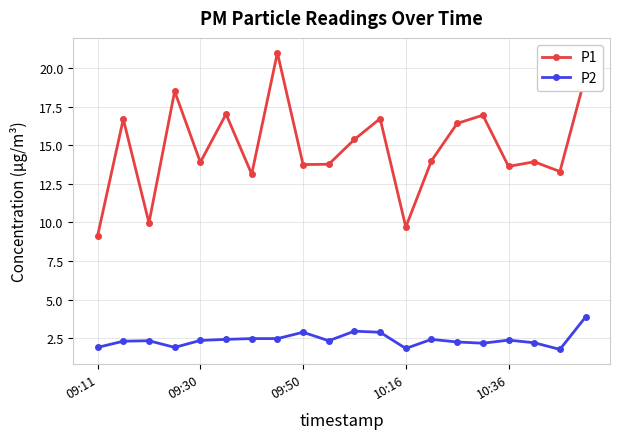

What is the sum of all P1 values?

296.4